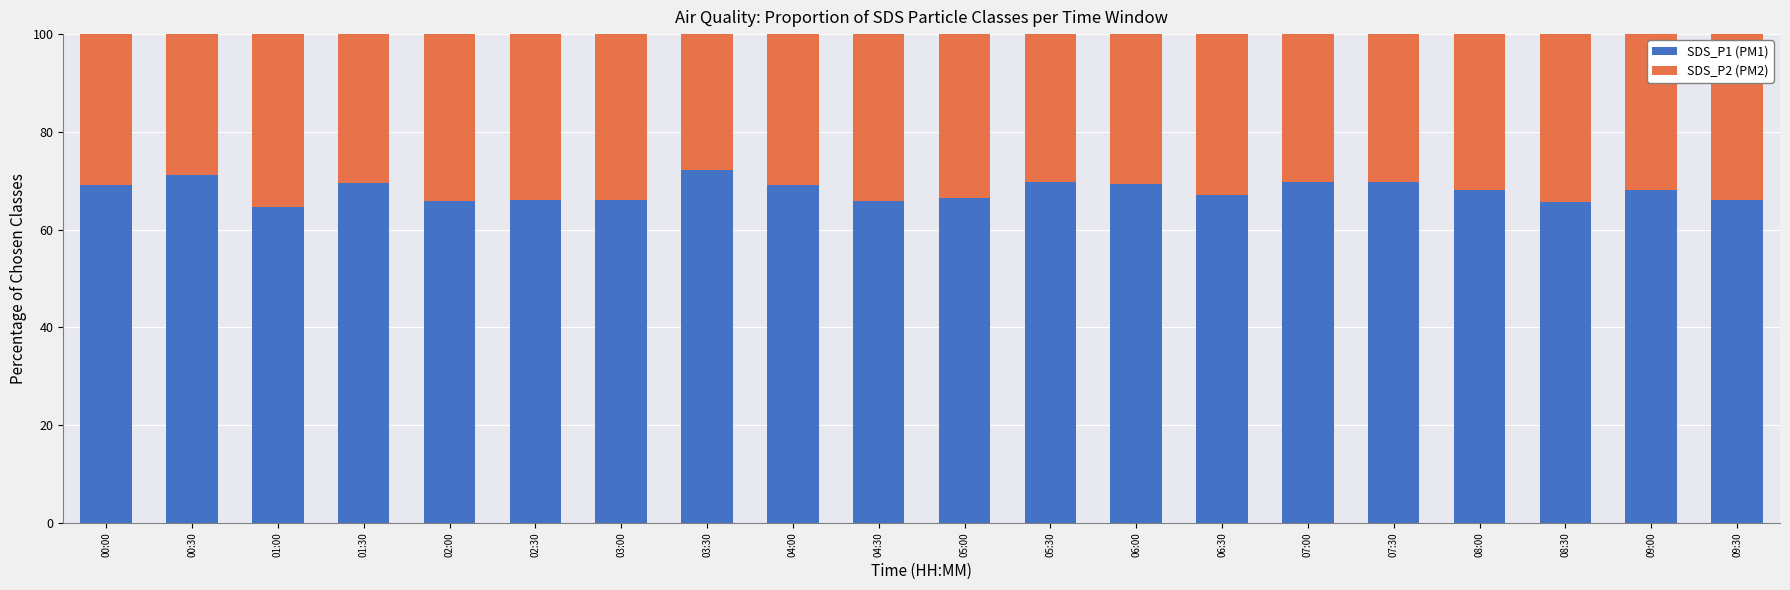

What is the sum of all SDS_P1 (PM1) values?

1360.3